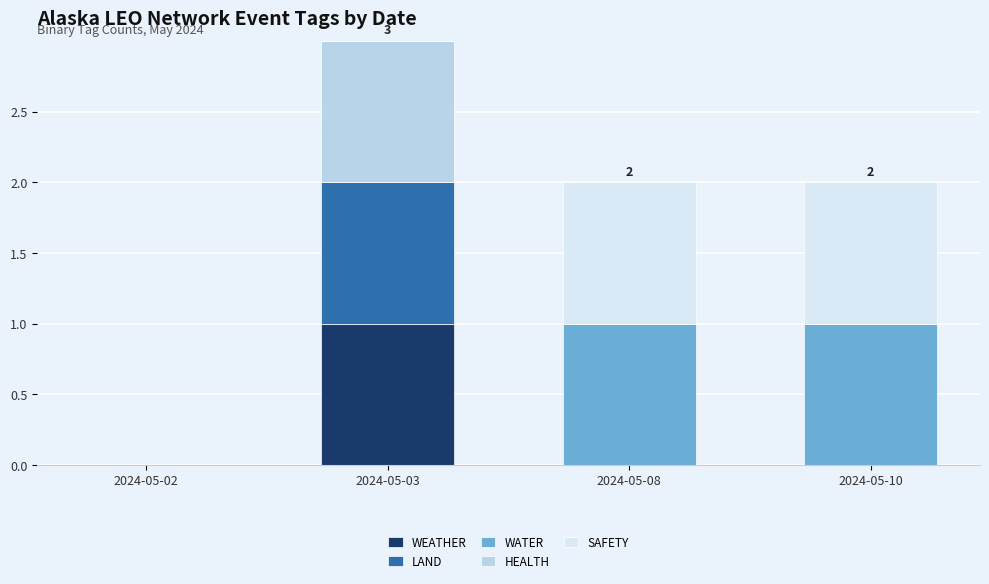

At which label does WEATHER reach its peak?

2024-05-03